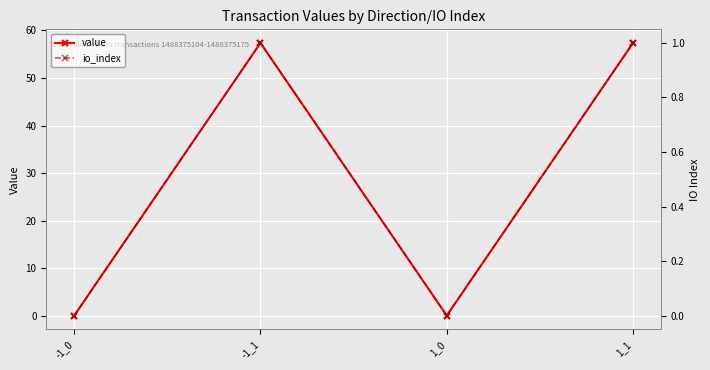

True or false: io_index and value cross at least once.

False